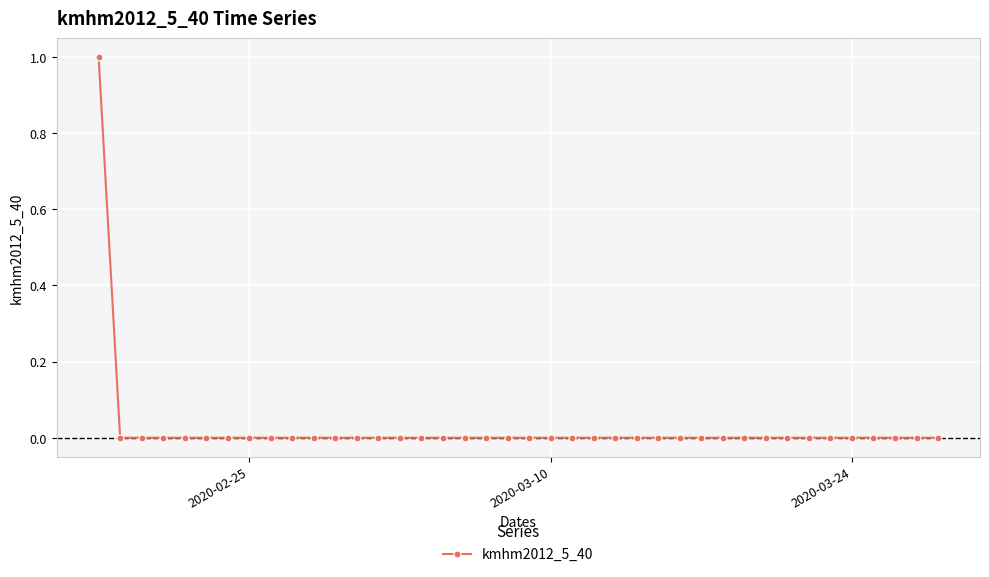

Where is the data nearest to the value 0?

2020-03-10